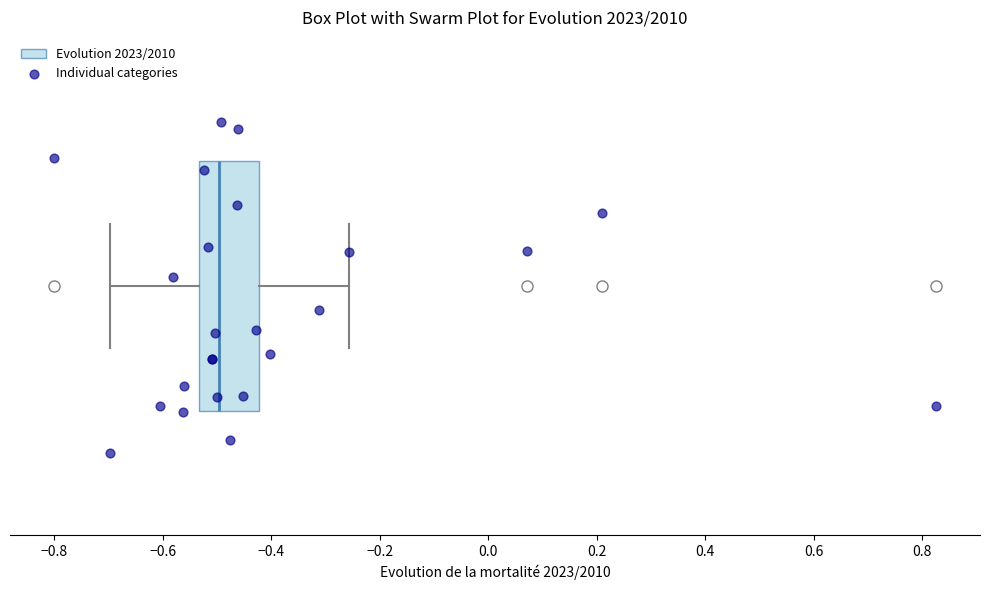

Read this box plot against the x-axis: the position of the median line, the range covered by the box, and the ends of both whiskers. The values are not printed on the chart, so give them approximately, as read against the axis.

median -0.50, box -0.54 to -0.42, whiskers -0.70 to -0.26